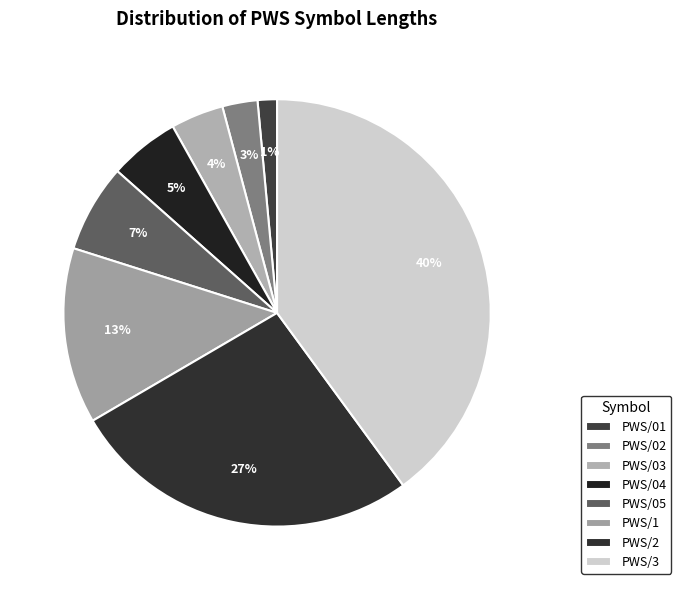

The PWS/03 slice represents 4% of the pie. True or false?

True